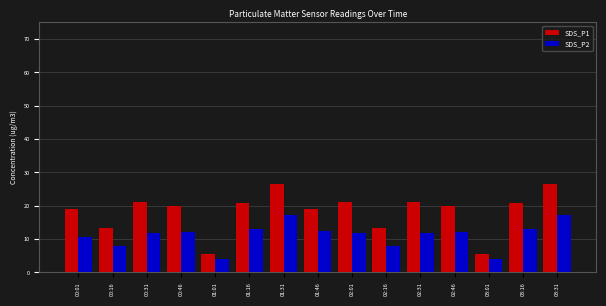

Does the chart contain any negative values?

No